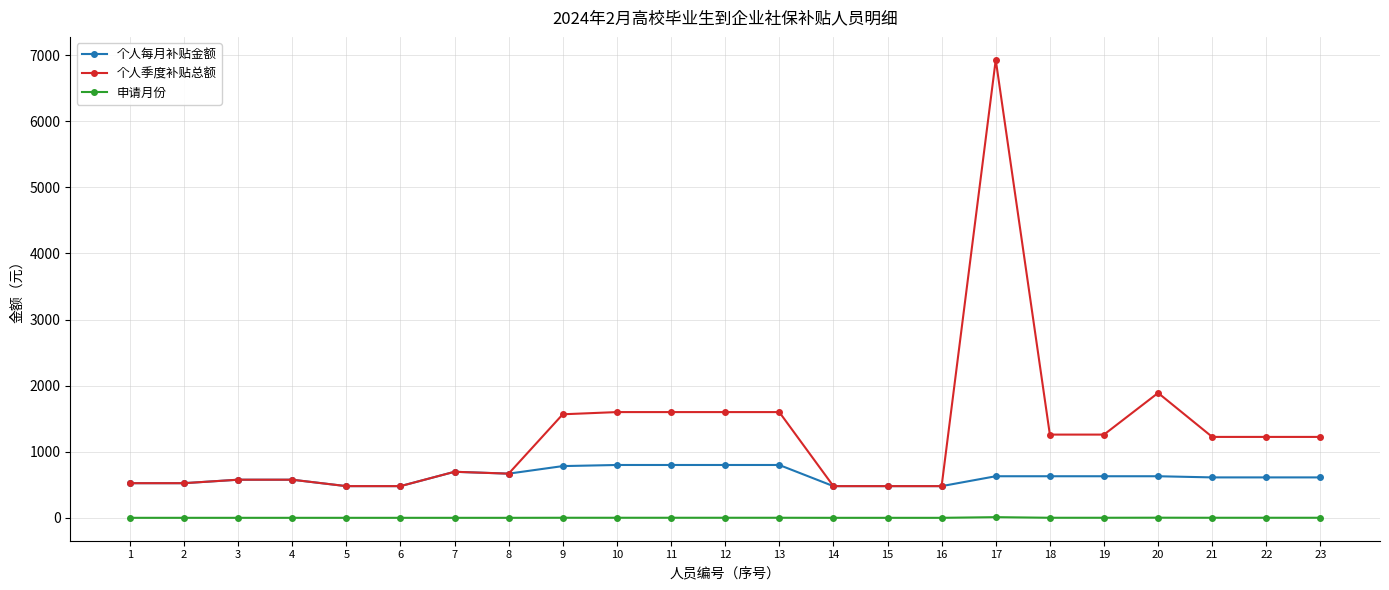

Count the number of data series in this chart.

3